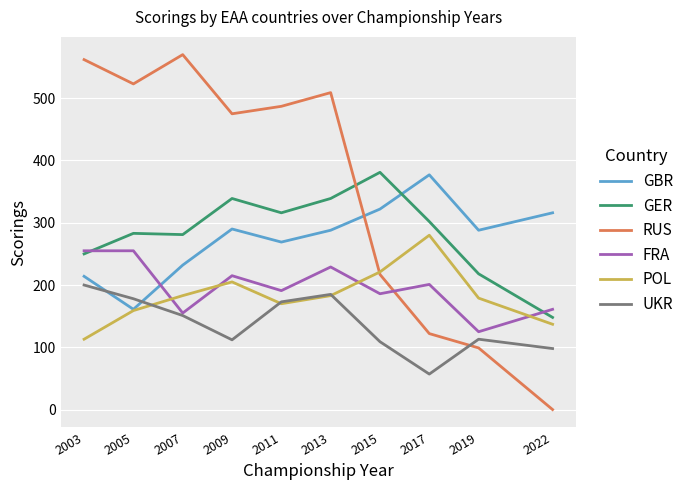

Which category has the highest value in the POL series?

2017